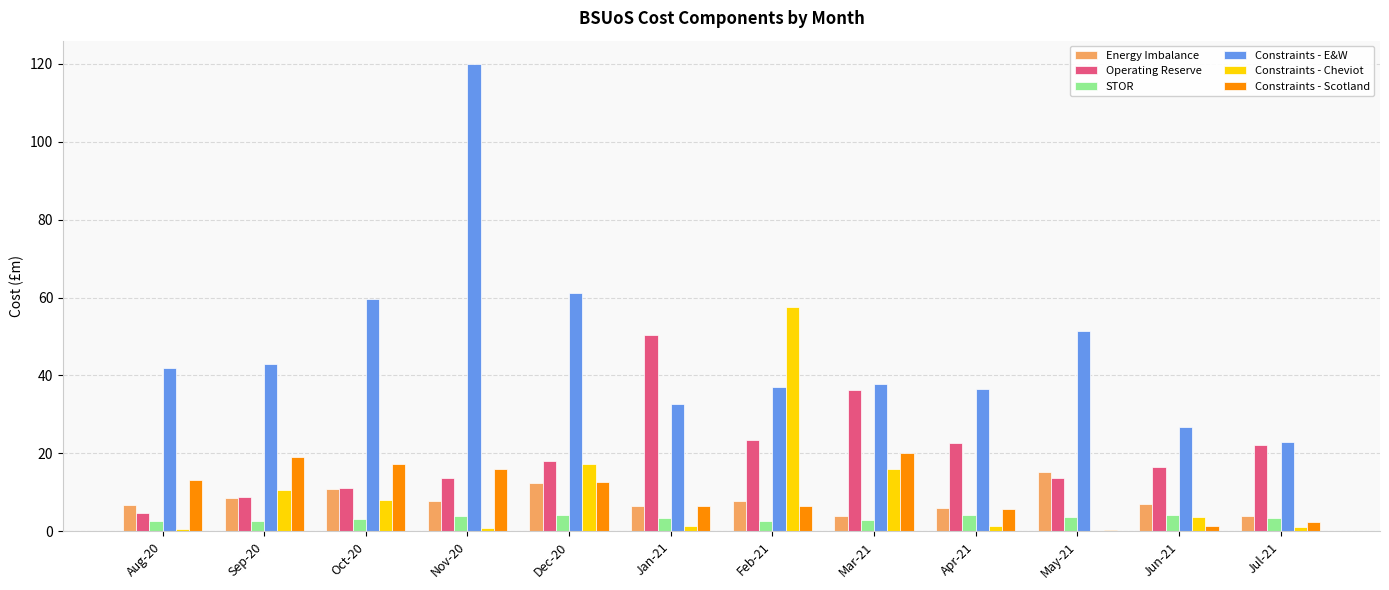

At which label does Constraints - Scotland first exceed 12?

Aug-20